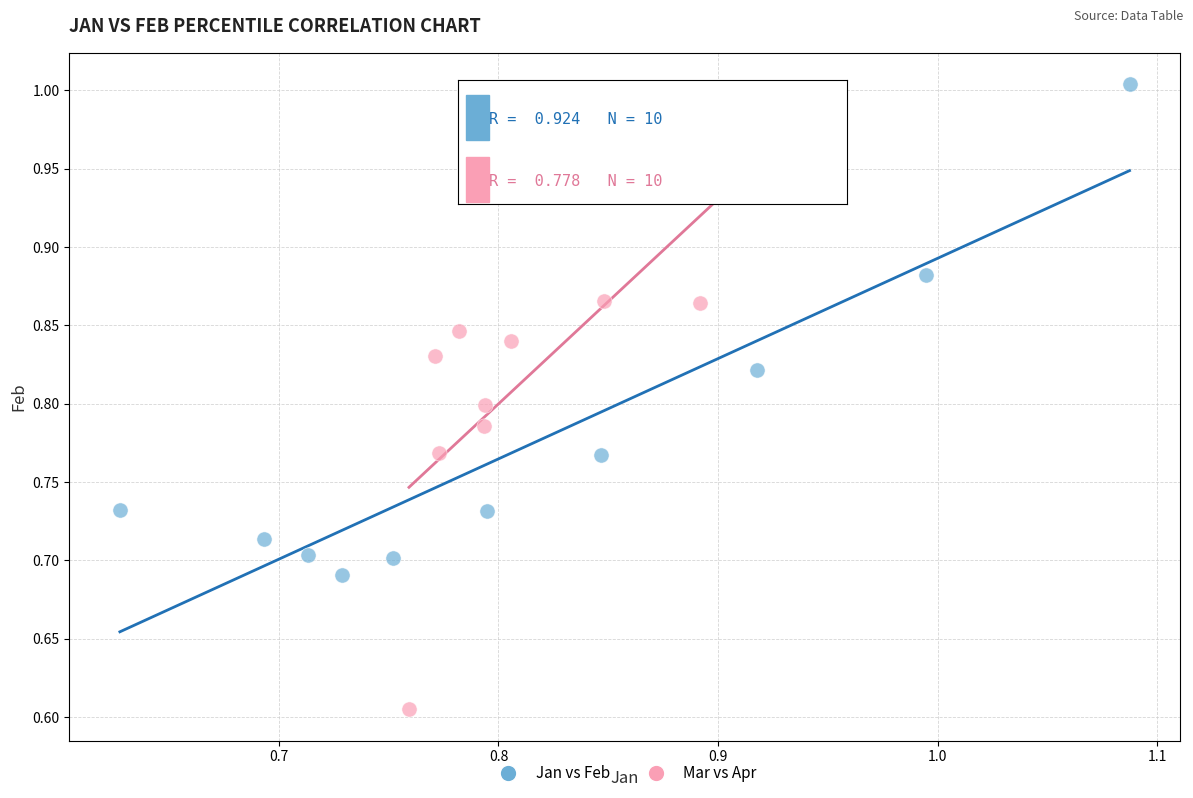

Which series has the widest spread of Y values?

Mar vs Apr